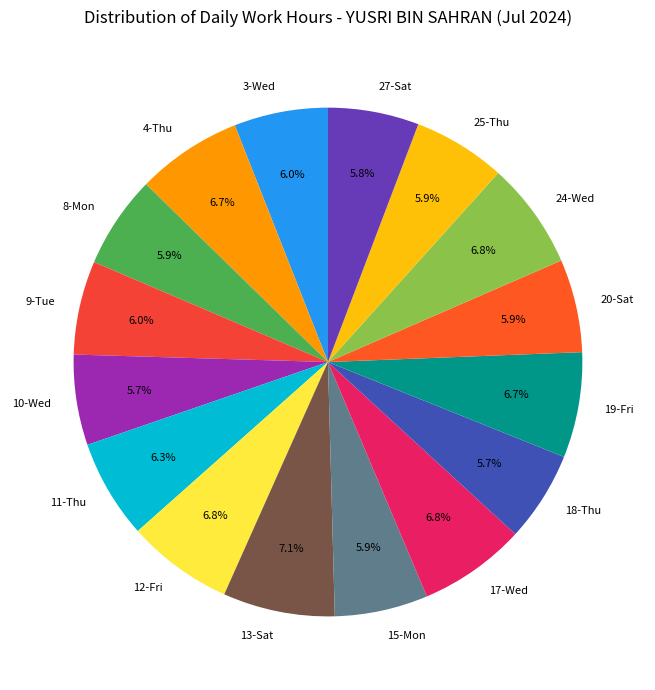

To the nearest percent, what percentage of the pie is 17-Wed?

7%